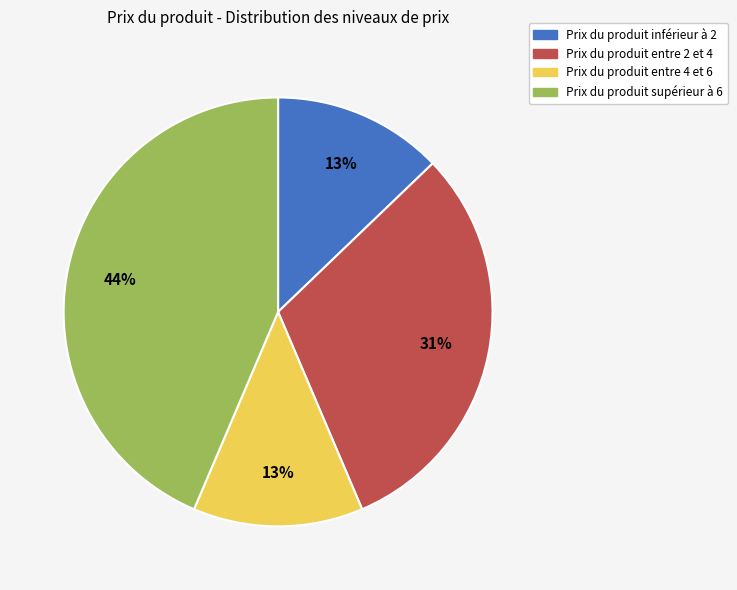

Is there a majority slice in this chart?

No